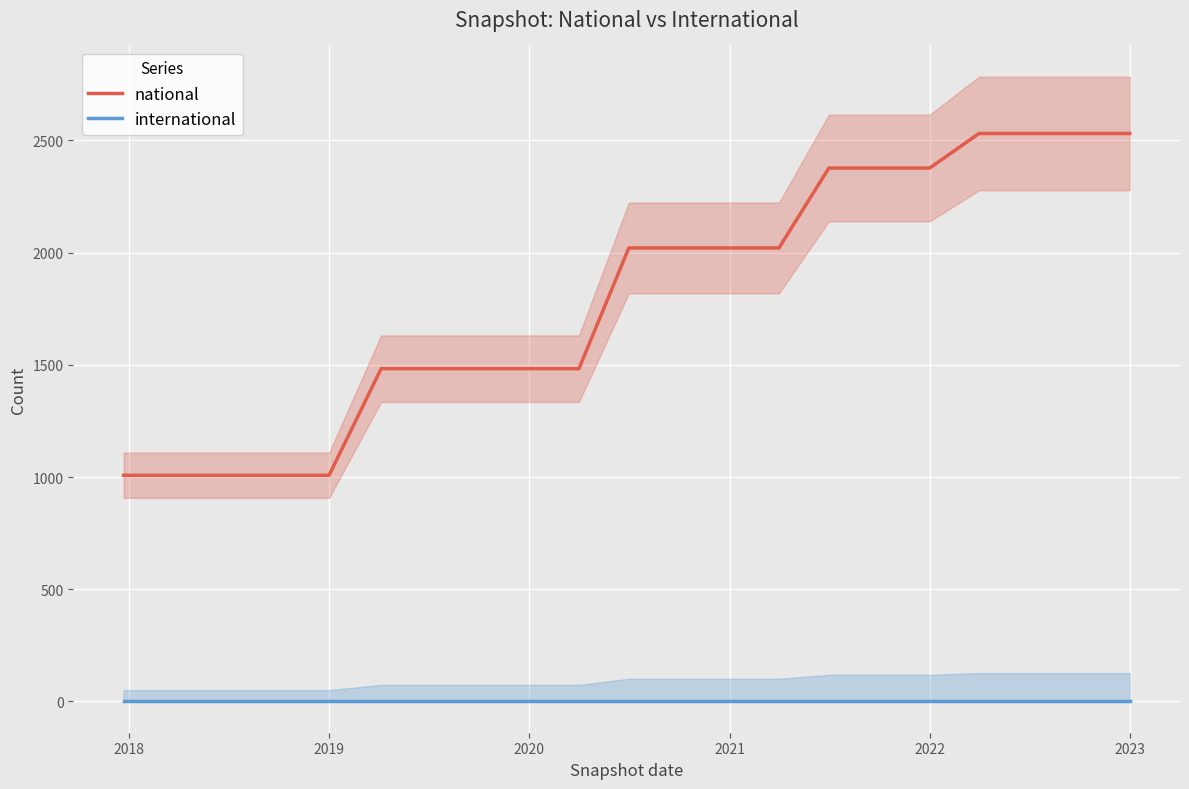

What is the lowest value of the national series?

1008